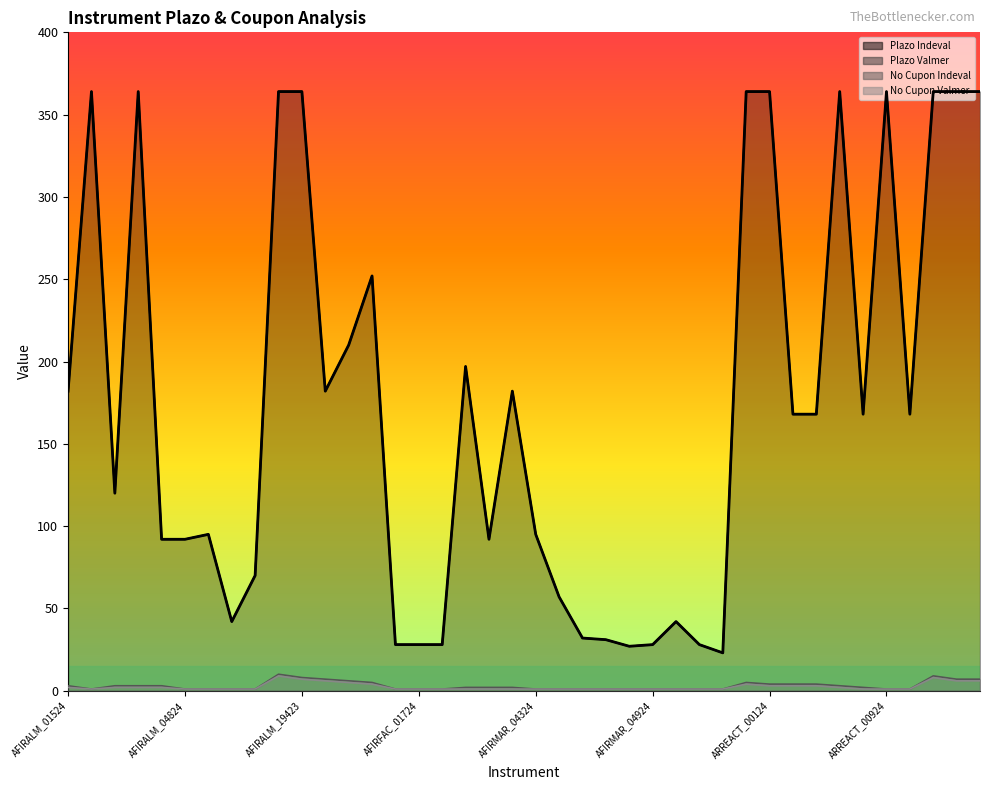

True or false: there are more than 0 points higher than both neighbors.

True